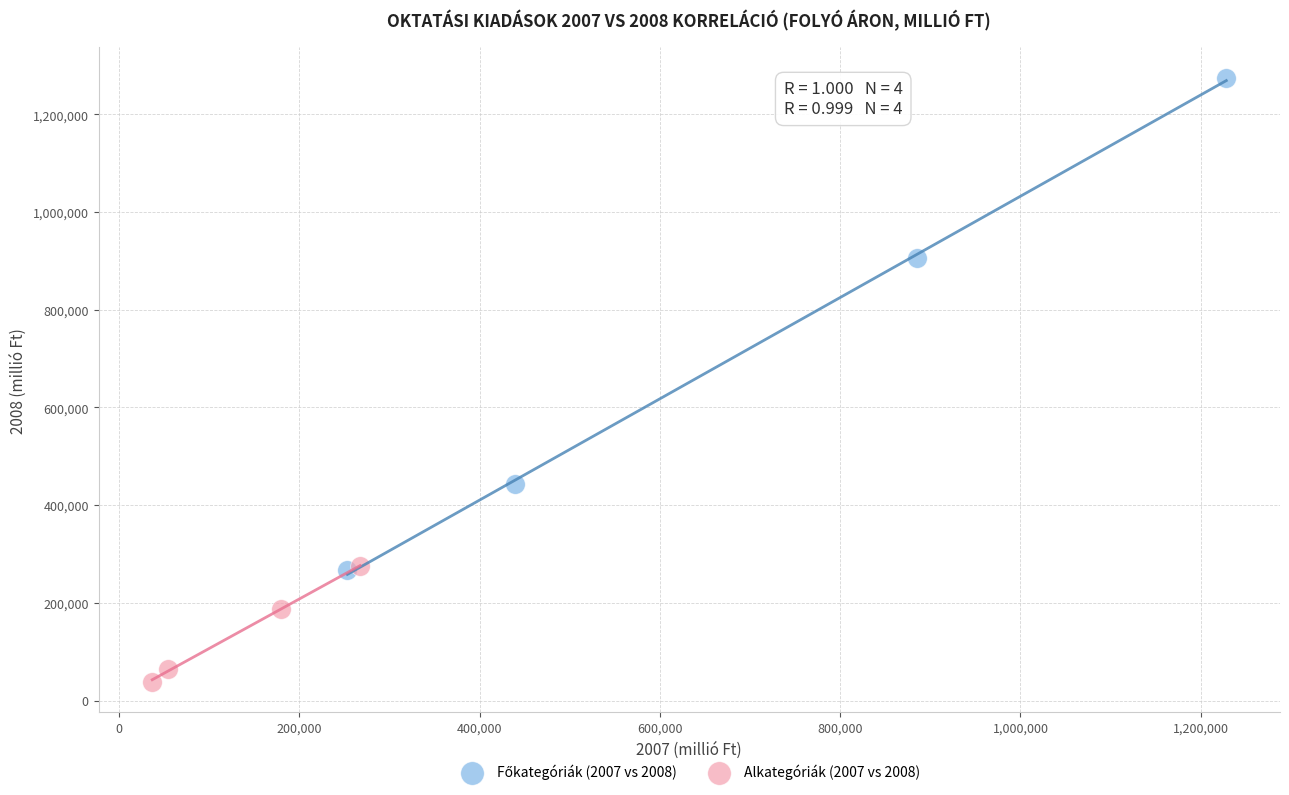

Which series reaches the minimum Y coordinate?

Alkategóriák (2007 vs 2008)